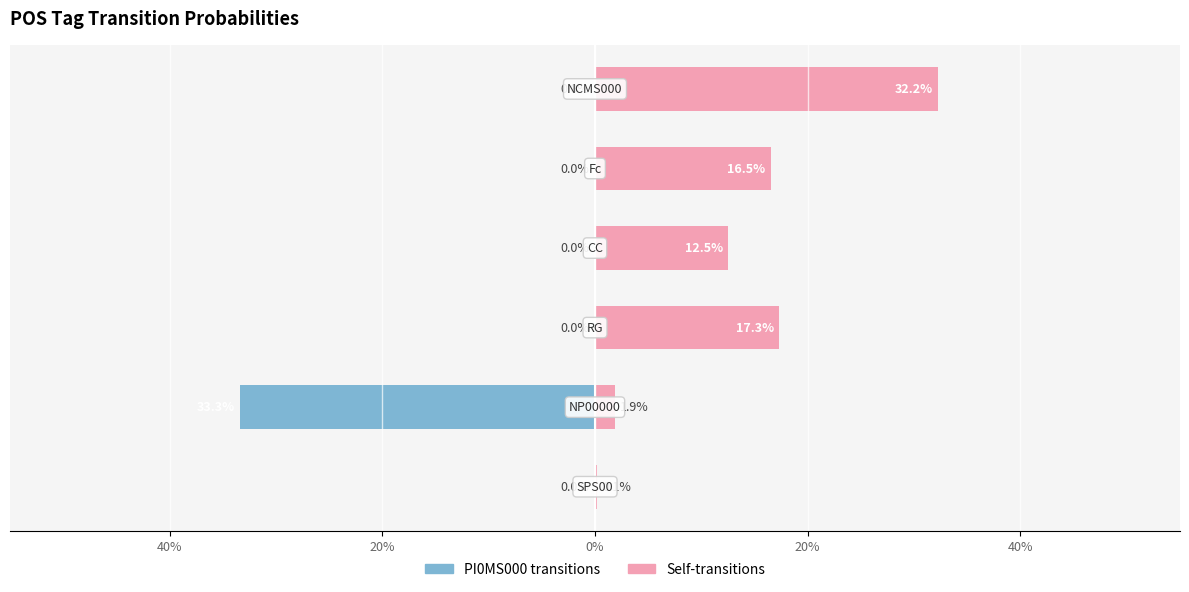

What are all the series names shown in the legend?

PI0MS000 transitions, Self-transitions